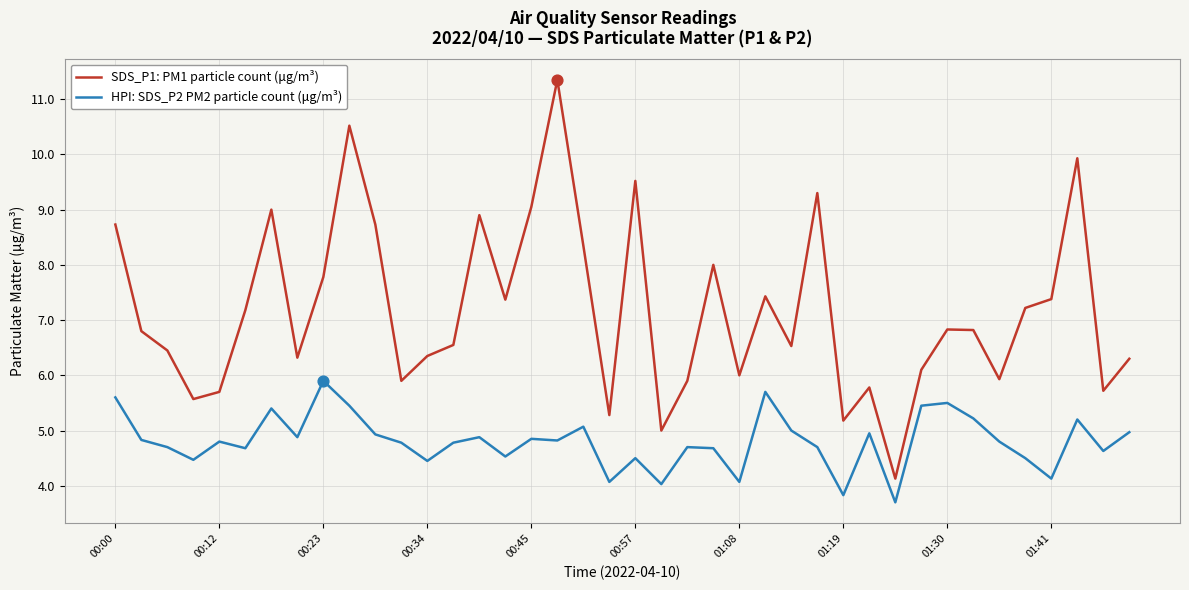

What are all the series names shown in the legend?

SDS_P1: PM1 particle count (μg/m³), HPI: SDS_P2 PM2 particle count (μg/m³)